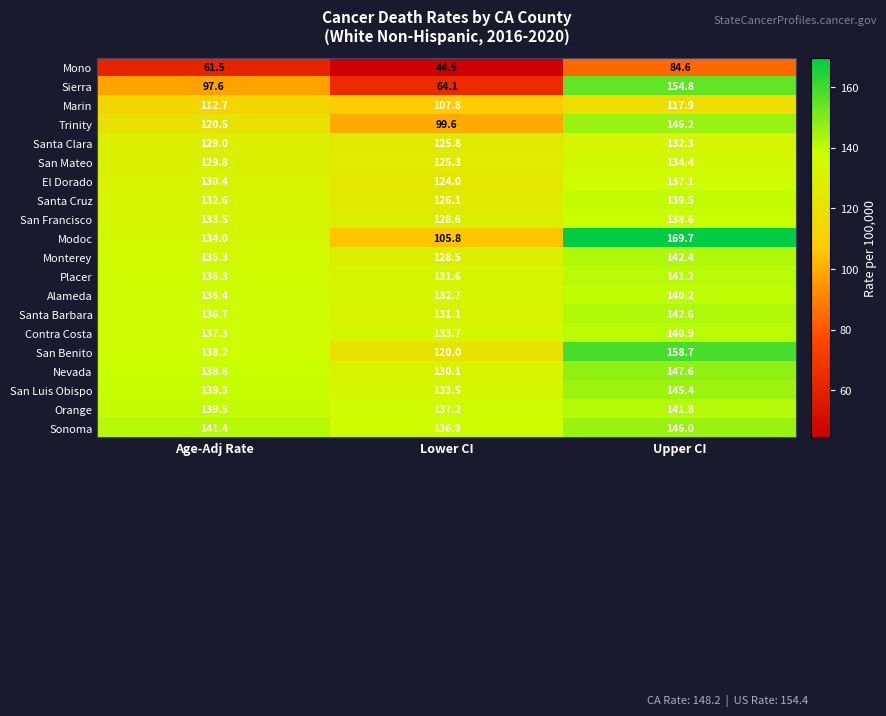

Rank the series at Upper CI from highest to lowest value.

Modoc, San Benito, Sierra, Nevada, Trinity, Sonoma, San Luis Obispo, Santa Barbara, Monterey, Orange, Placer, Contra Costa, Alameda, Santa Cruz, San Francisco, El Dorado, San Mateo, Santa Clara, Marin, Mono